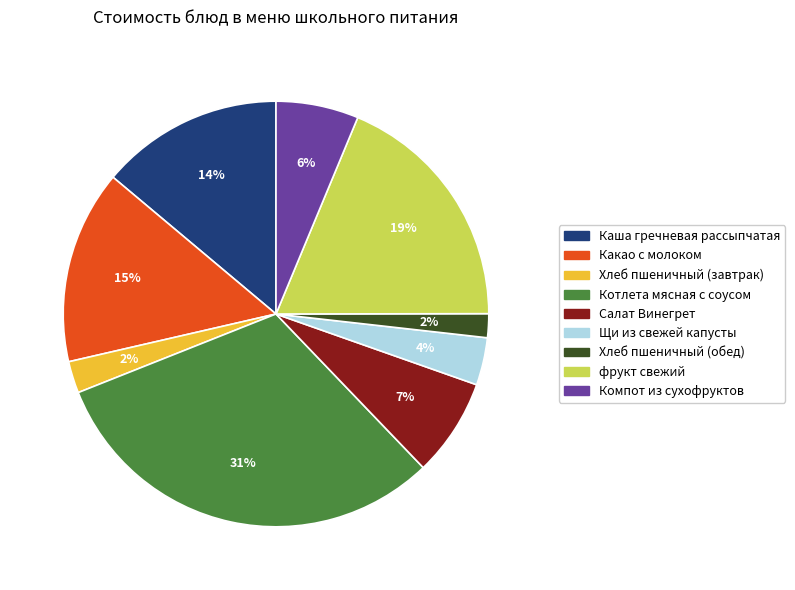

The Компот из сухофруктов slice represents 6% of the pie. True or false?

True